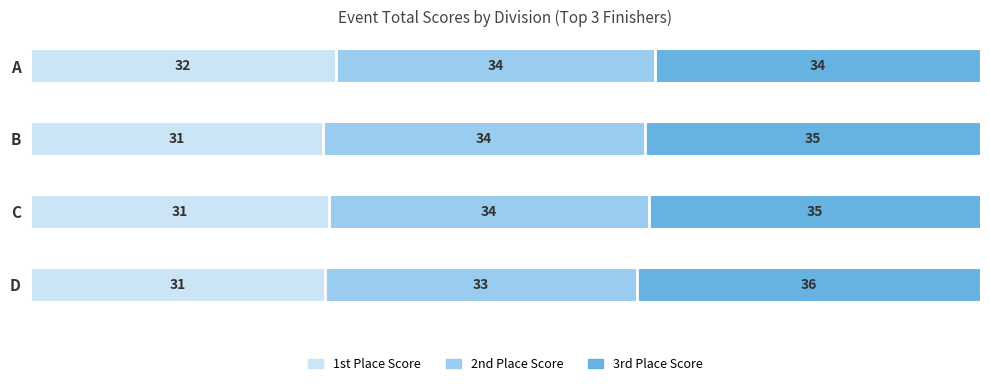

What is the approximate value of 1st Place Score at A?

32.2